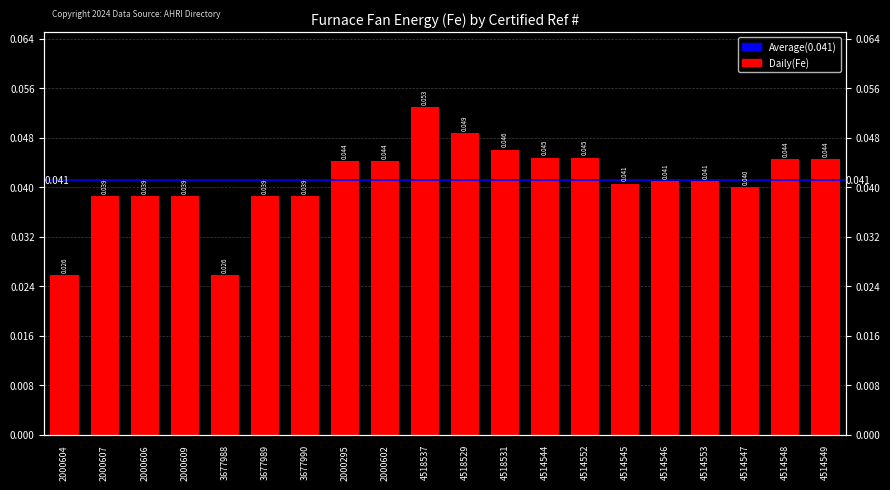

What is the maximum value shown in the chart?

0.1